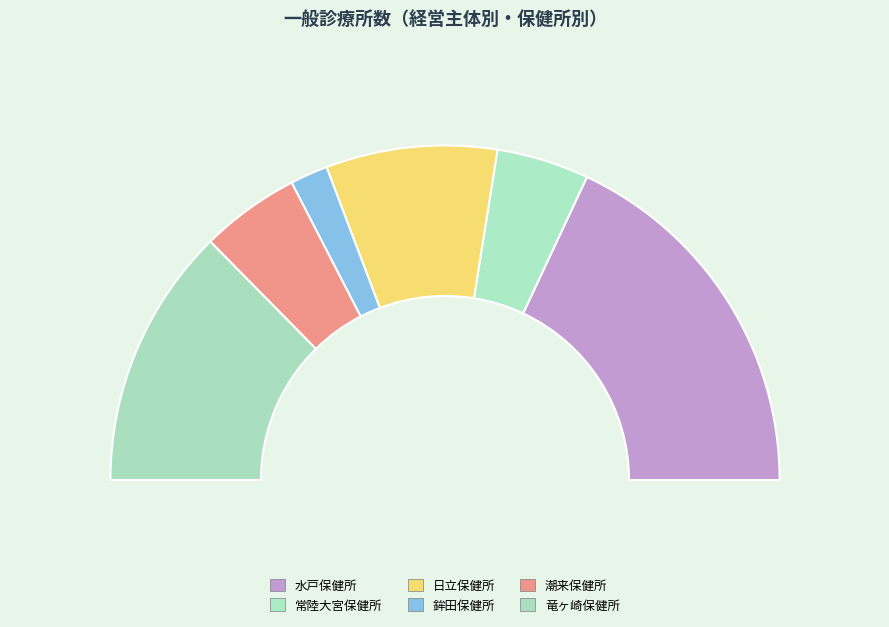

What is the change in value from 水戸保健所 to 竜ヶ崎保健所?

-98